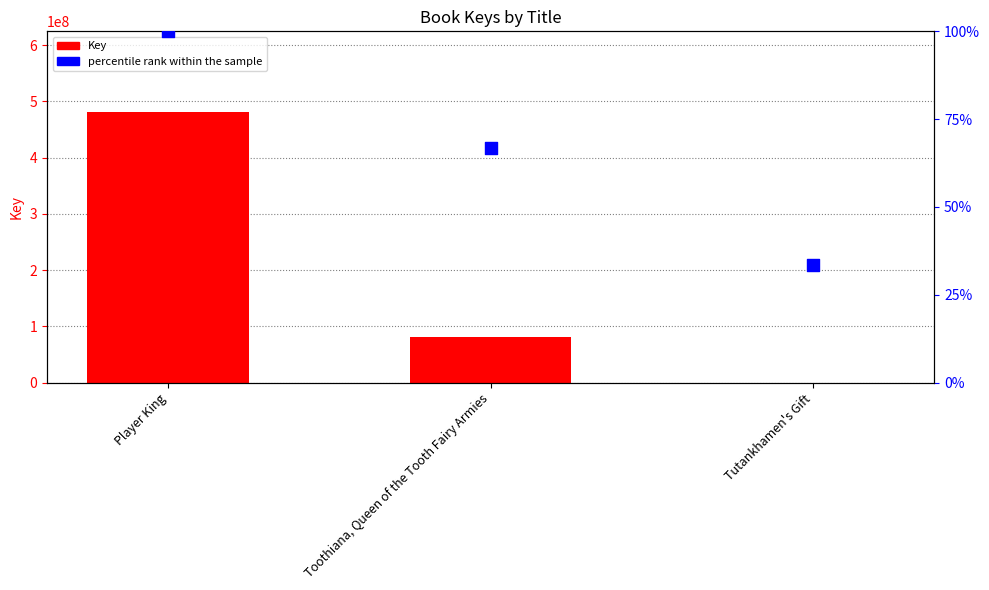

Which series has the largest Y range (max minus min)?

Key